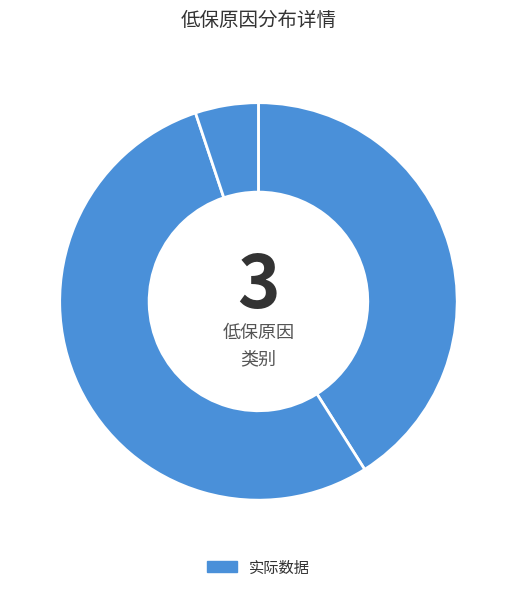

Count the number of slices in the pie.

3